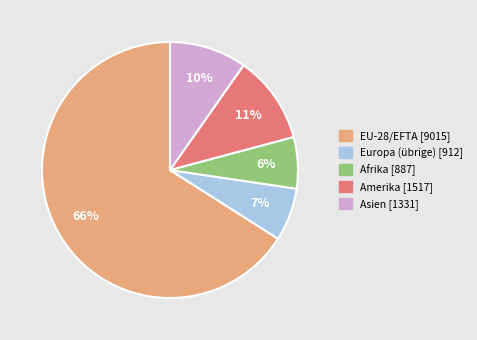

Is the sum of Asien and Europa (übrige) greater than half?

No